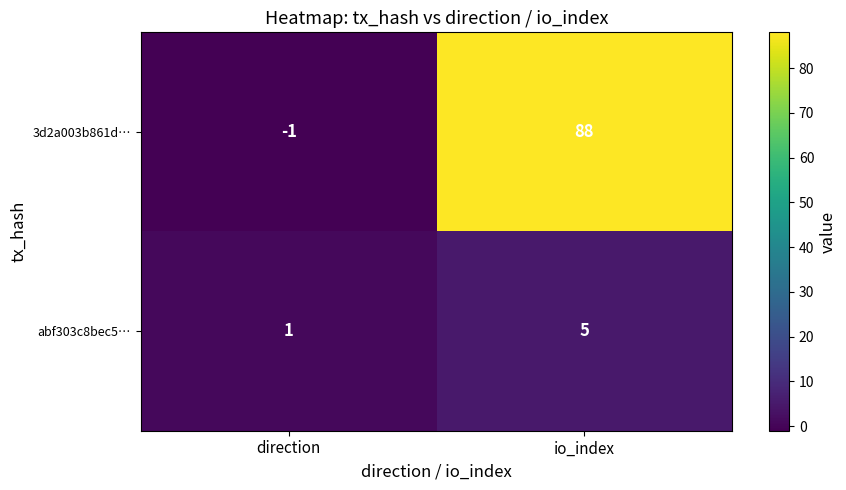

What is the difference between the abf303c8bec5… values at io_index and direction?

4